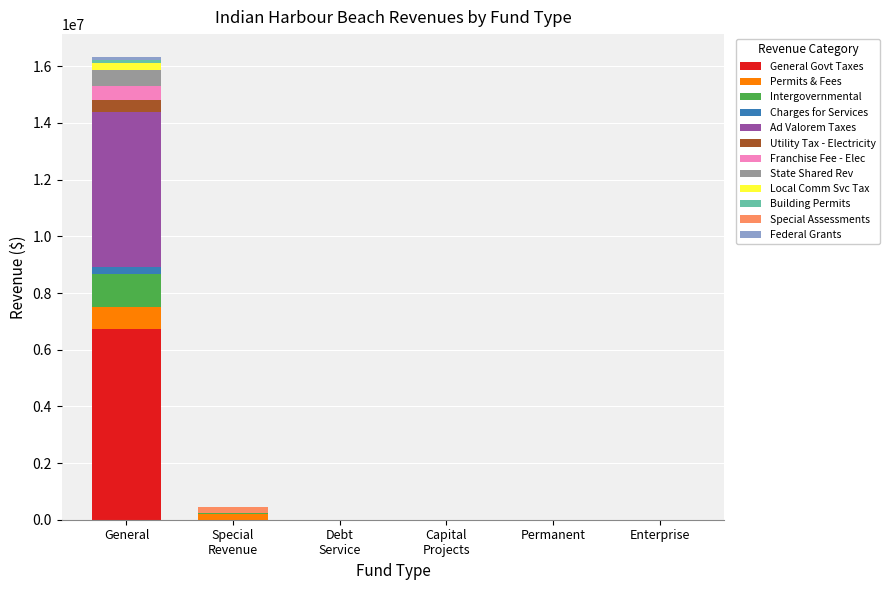

At which category is the sum across all series the highest?

General